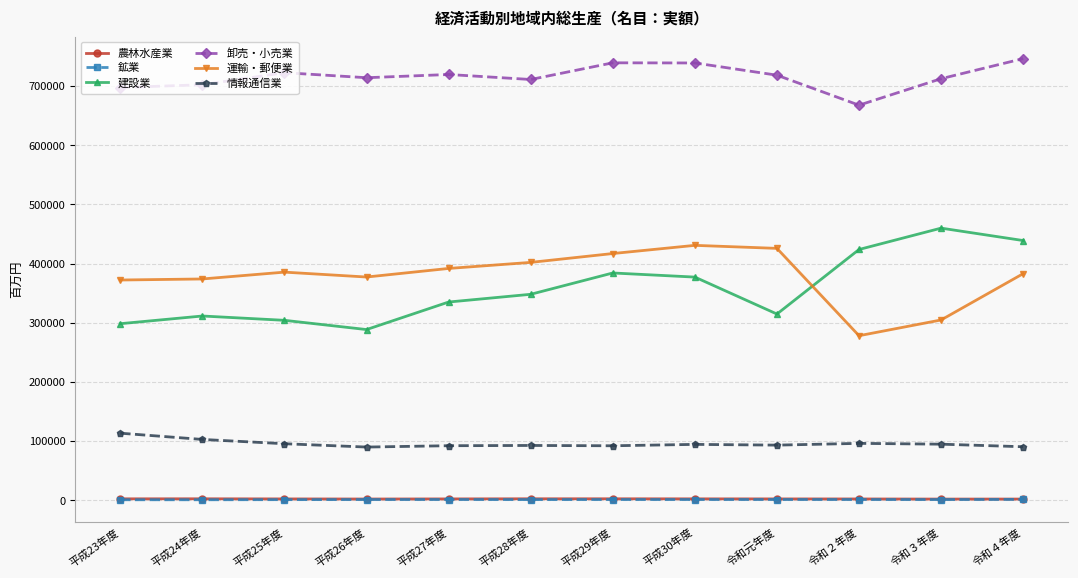

At which label does 情報通信業 first exceed 94497?

平成23年度